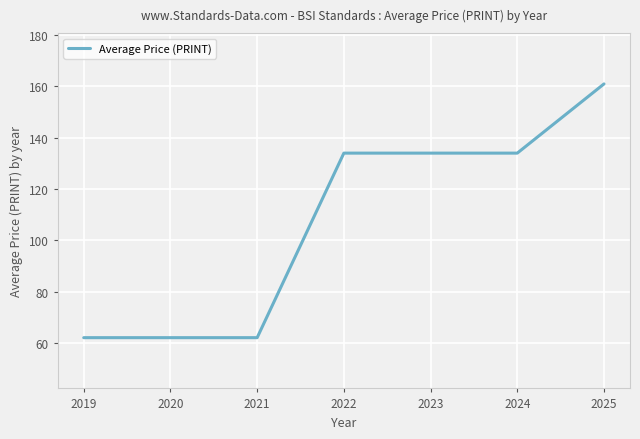

Approximately how many times larger is the value at 2021 compared to 2022?

0.5